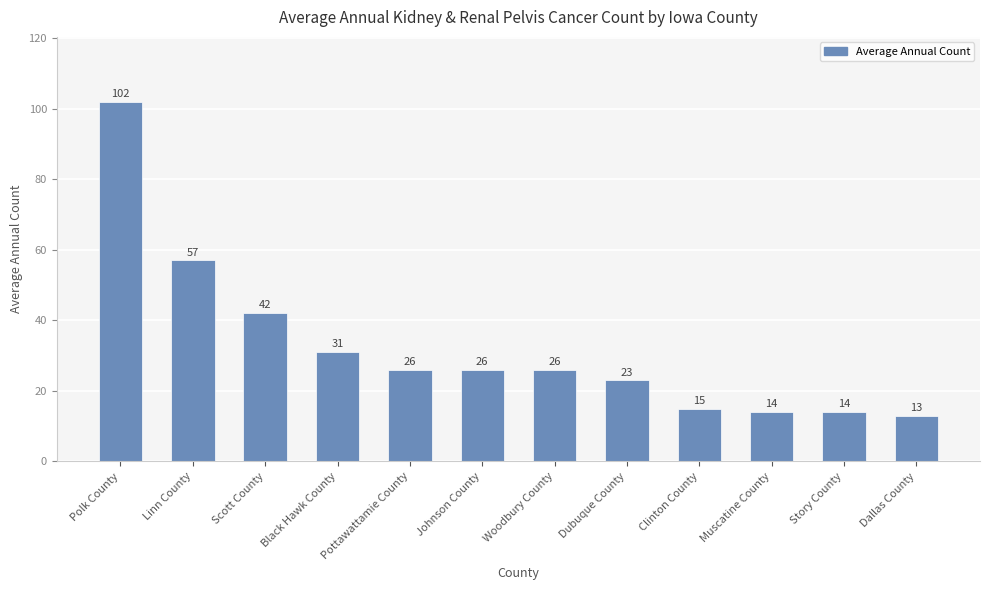

True or false: the data shows 42 at Scott County.

True